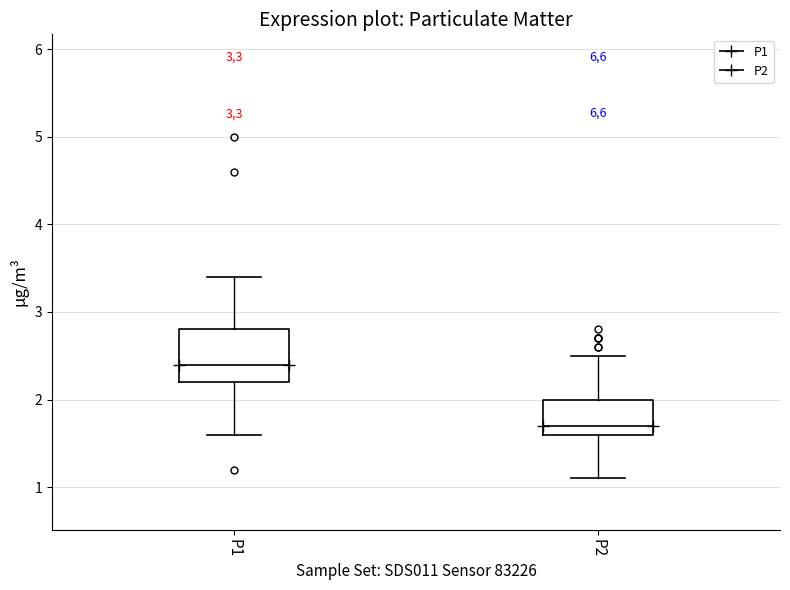

Reading left to right, read every box against the y-axis: the position of its median line, the range the box covers, and the ends of its whiskers. The values are not printed on the chart, so give them approximately, as read against the axis.

P1: median 2.4, box 2.2 to 2.8, whiskers 1.6 to 3.4
P2: median 1.7, box 1.6 to 2.0, whiskers 1.1 to 2.5